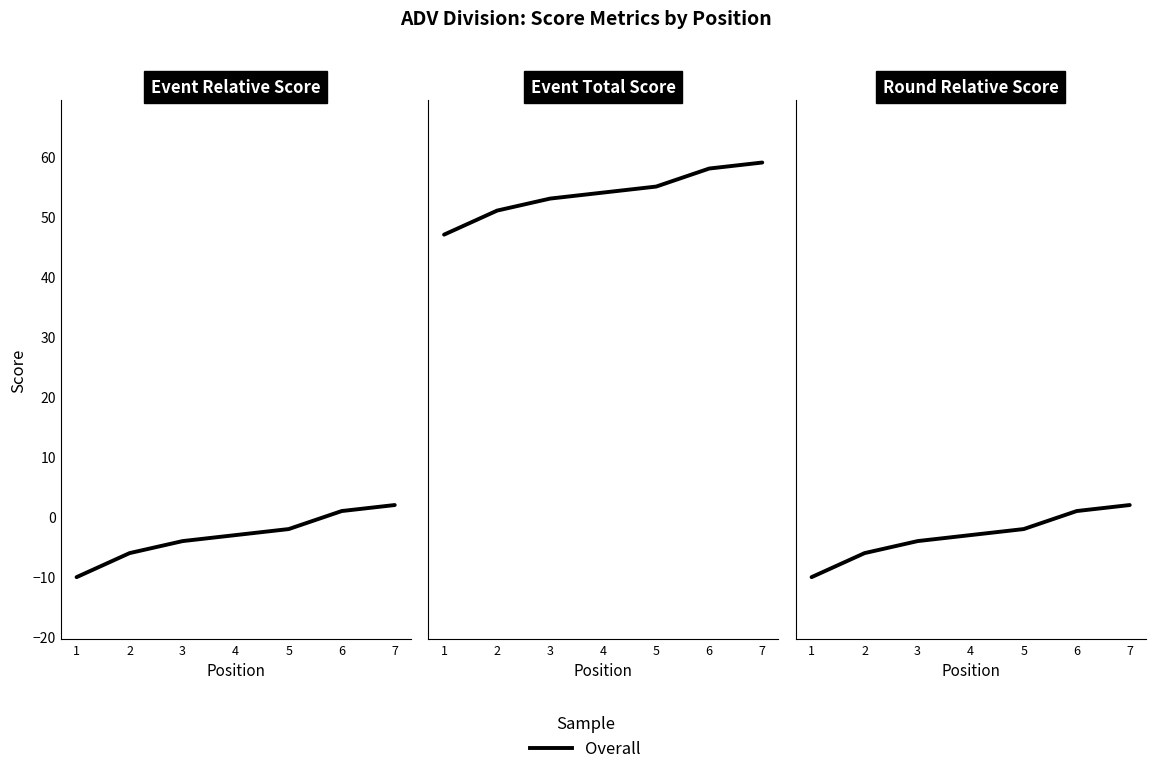

What is the average value?

-3